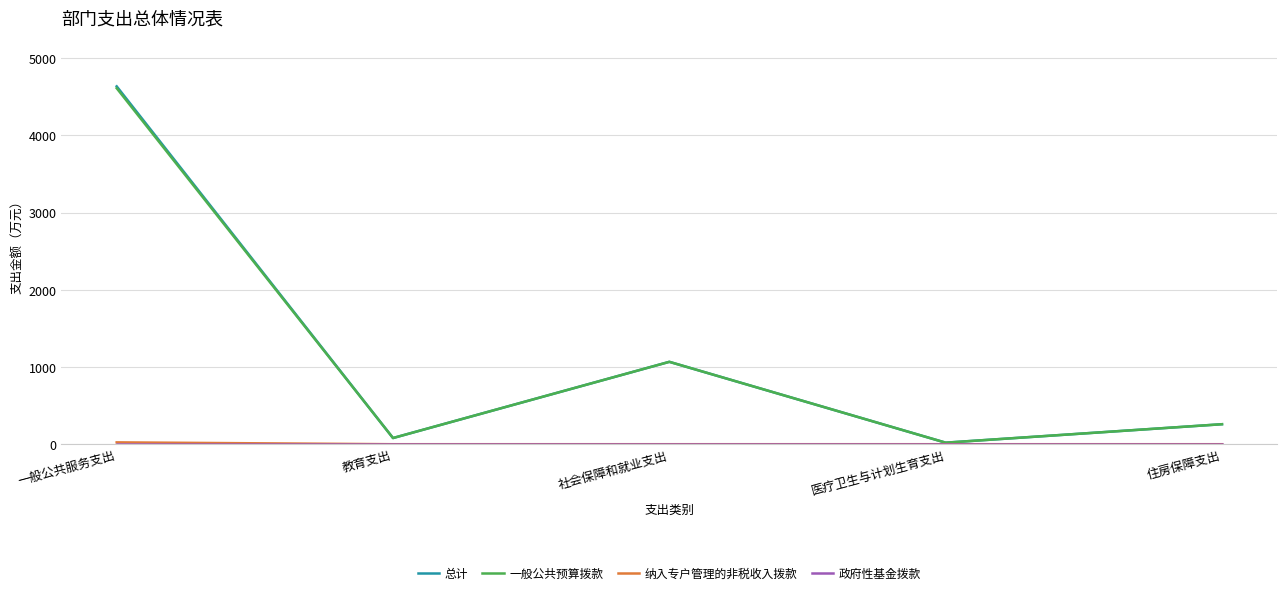

At which category is the sum across all series the highest?

一般公共服务支出